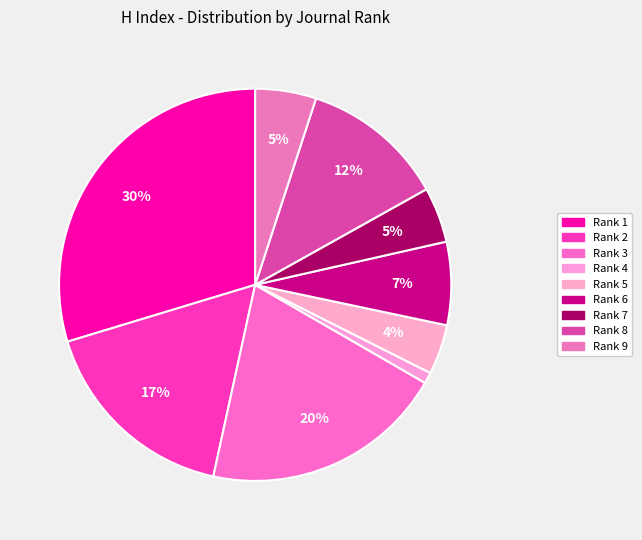

Count the number of slices in the pie.

9